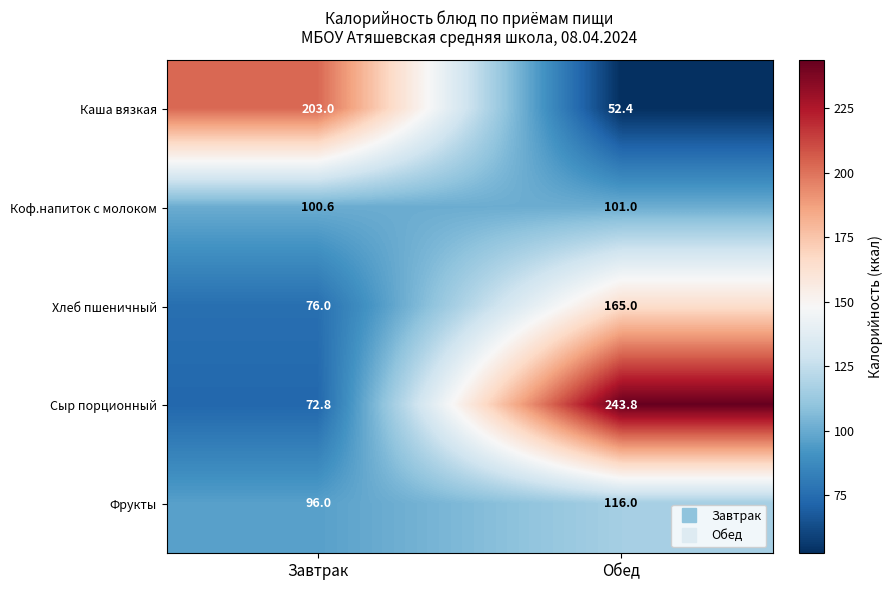

The Коф.напиток с молоком series shows 45.8 at Завтрак. True or false?

False